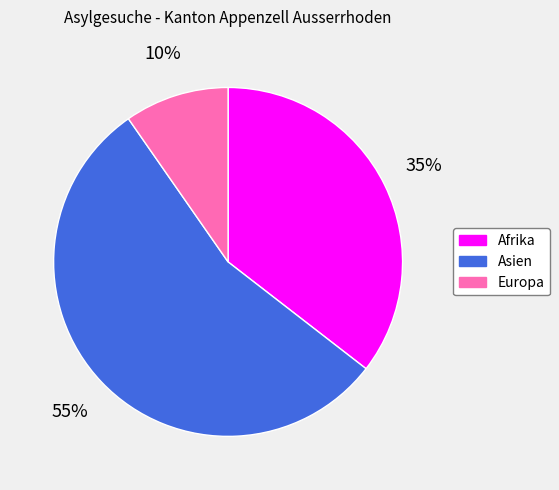

To the nearest percent, what is the average slice percentage?

33%